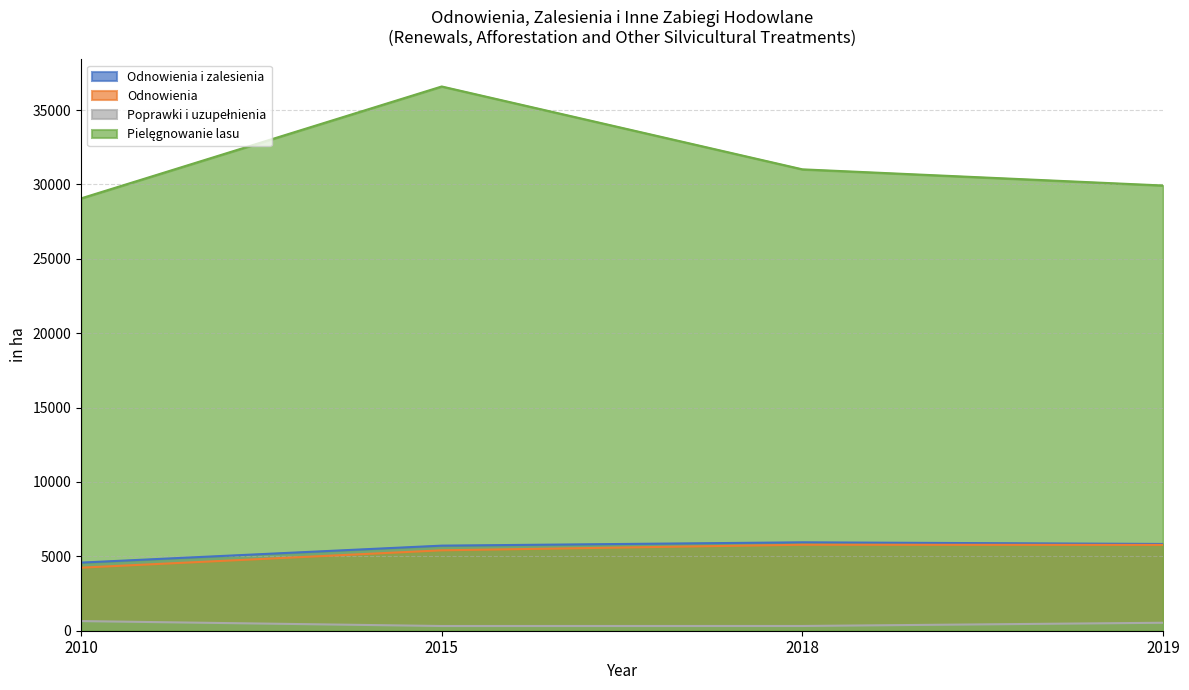

Reading left to right, transcribe all the data shown in this chart.

Odnowienia i zalesienia: 4580	5720	5943	5833
Odnowienia: 4239	5406	5781	5771
Poprawki i uzupełnienia: 648	317	319	536
Pielęgnowanie lasu: 29066	36590	31019	29932